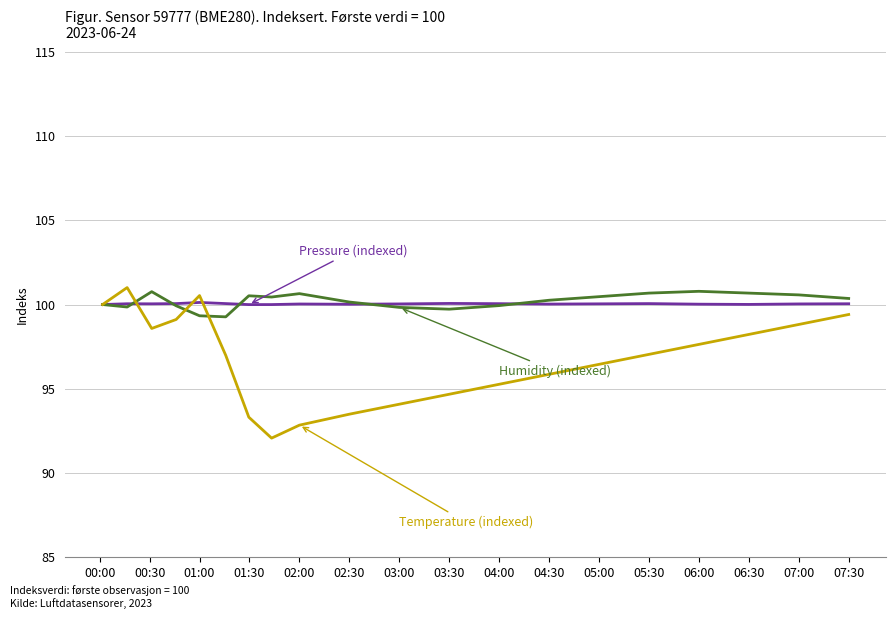

What is the minimum value shown in the chart?

92.1